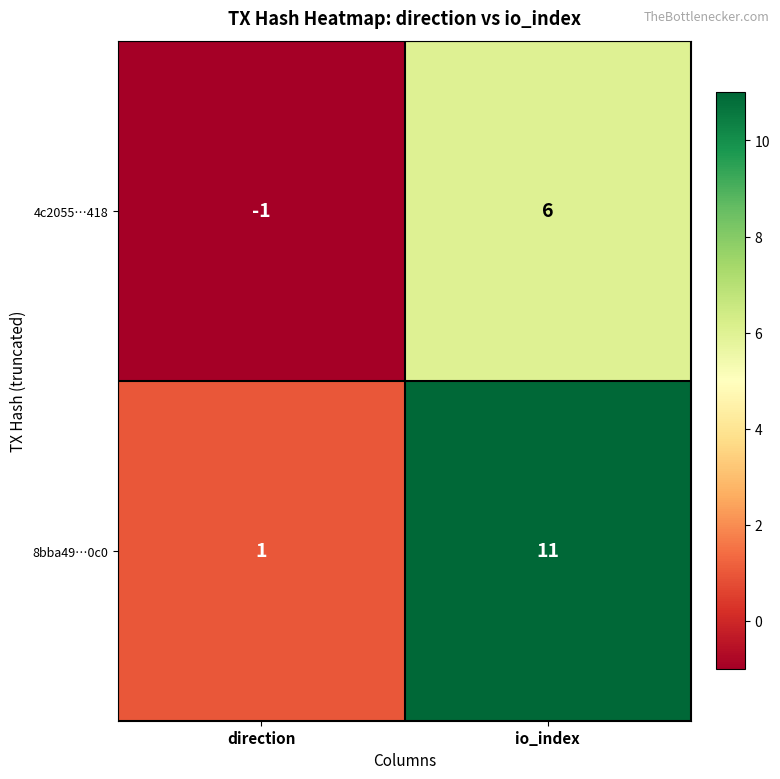

Which series has the largest range (max minus min)?

8bba49…0c0